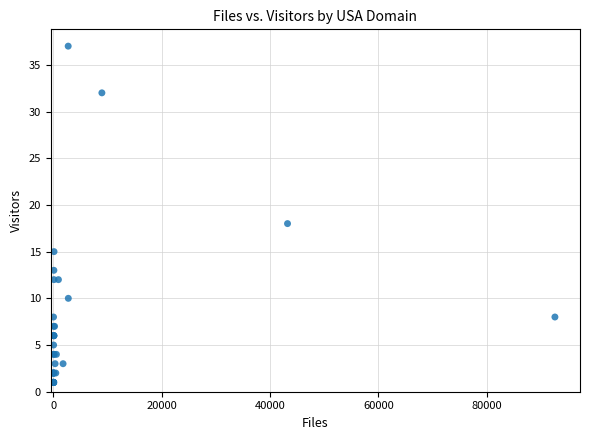

What Y value in the scatter plot is closest to 19?

18